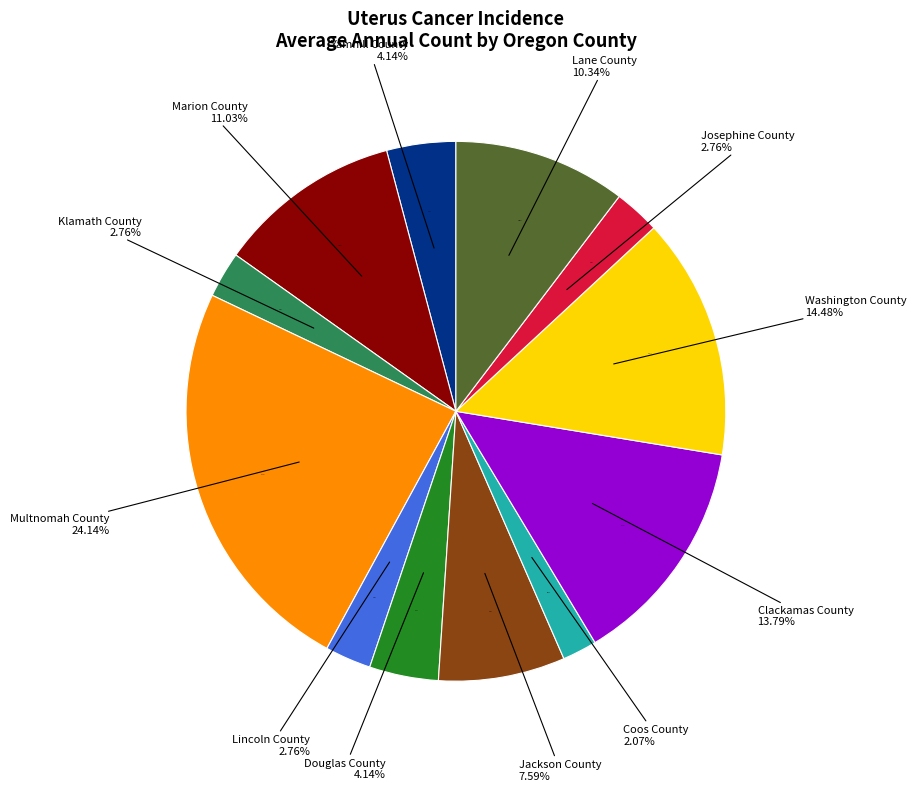

What is the change in value from Clackamas County to Washington County?

+1